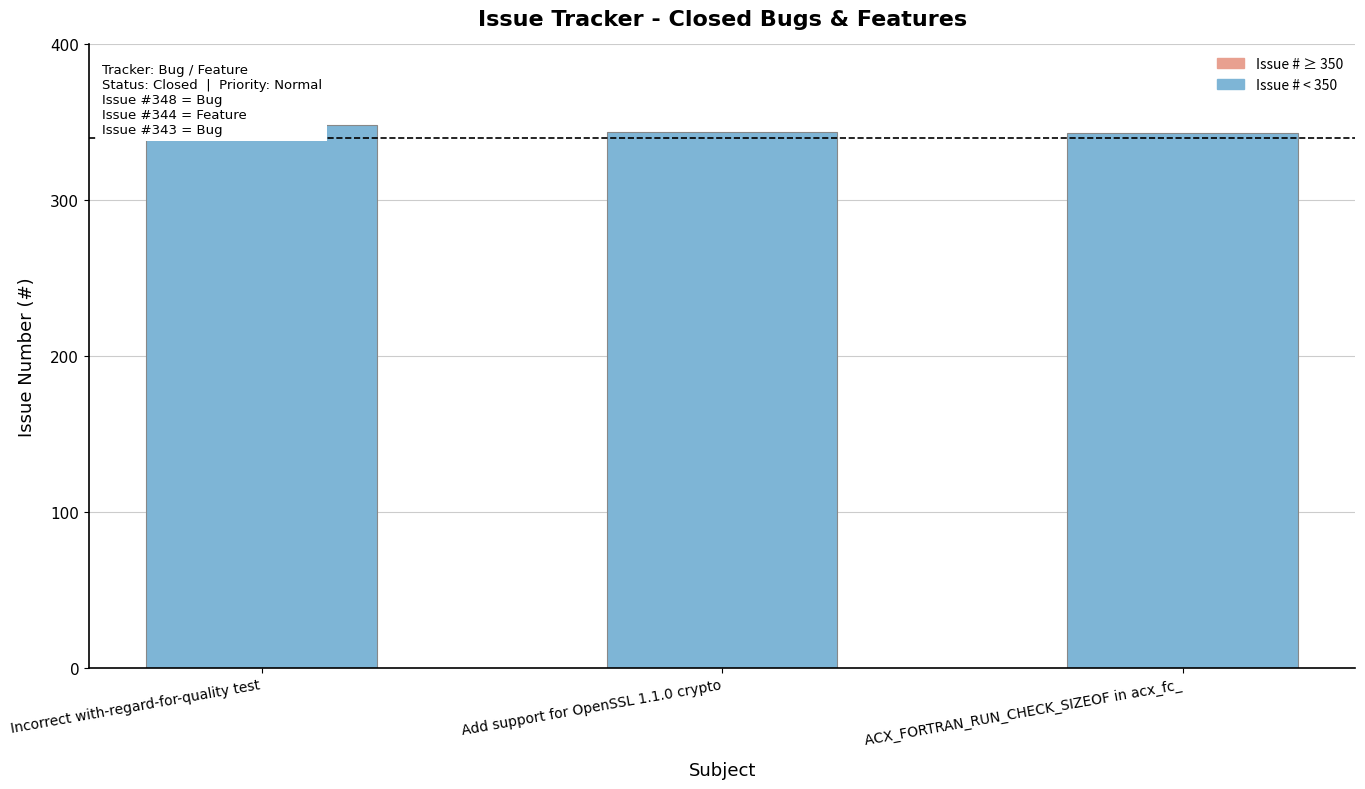

What position from the right is ACX_FORTRAN_RUN_CHECK_SIZEOF in acx_fc_?

1